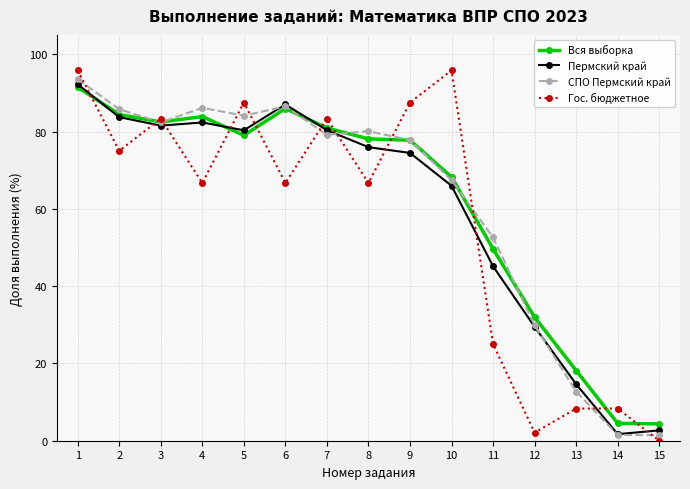

What is the spread (max minus min) of values at 12?

29.9